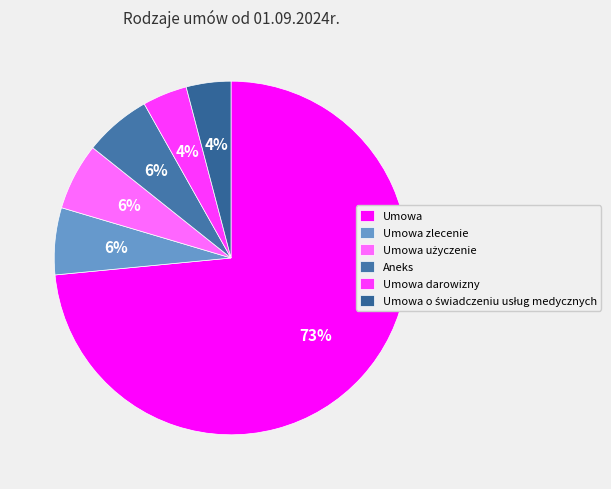

What percentage is the Umowa zlecenie slice, to the nearest percent?

6%